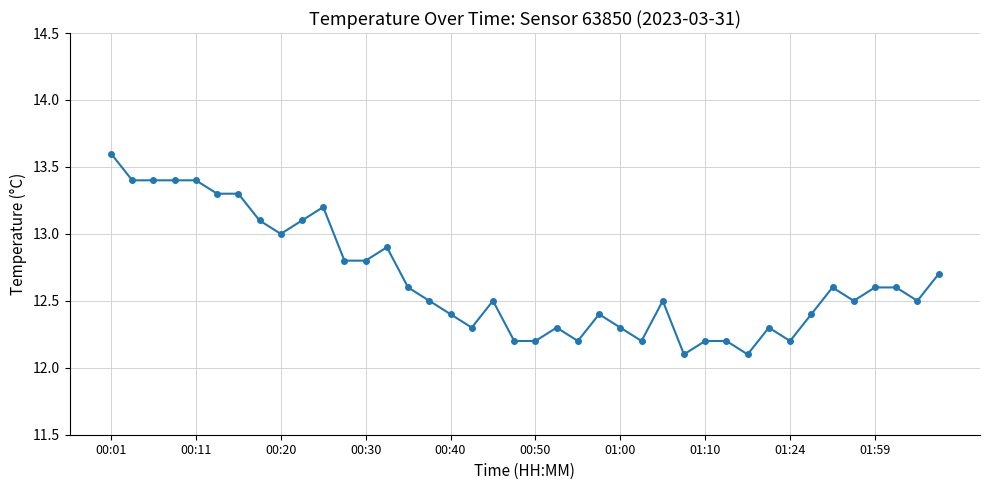

What is the average value?

12.7